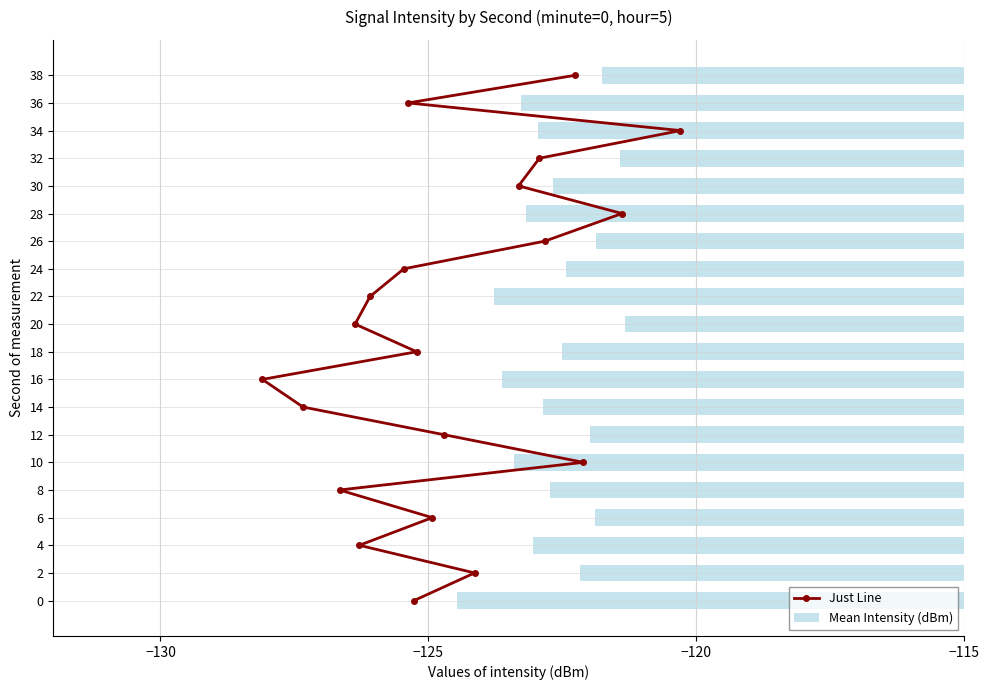

How many distinct data groups are displayed?

2